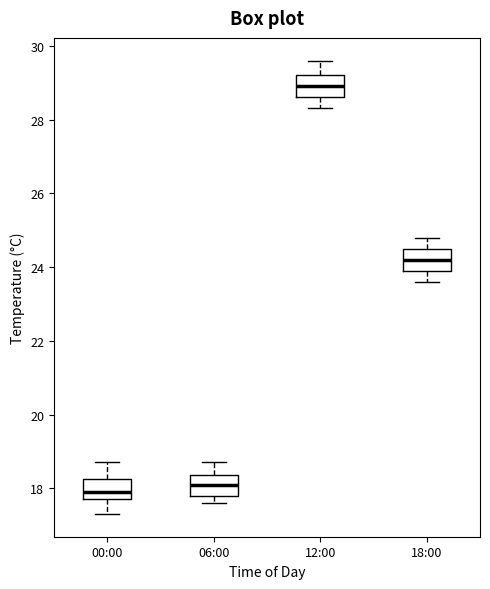

Reading left to right, transcribe this box plot: for each box, give where its median line is, the range the box spans, and where its two whiskers end, as read against the y-axis. The values are not printed on the chart, so give them approximately, as read against the axis.

00:00: median 18.0, box 17.8 to 18.2, whiskers 17.4 to 18.8
06:00: median 18.2, box 17.8 to 18.4, whiskers 17.6 to 18.8
12:00: median 29.0, box 28.6 to 29.2, whiskers 28.4 to 29.6
18:00: median 24.2, box 24.0 to 24.6, whiskers 23.6 to 24.8